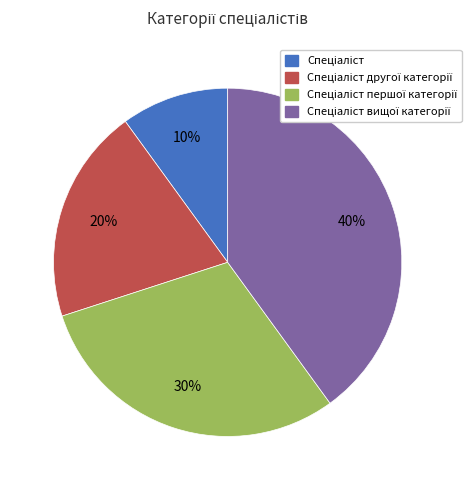

Is there any slice that represents more than half of the pie?

No